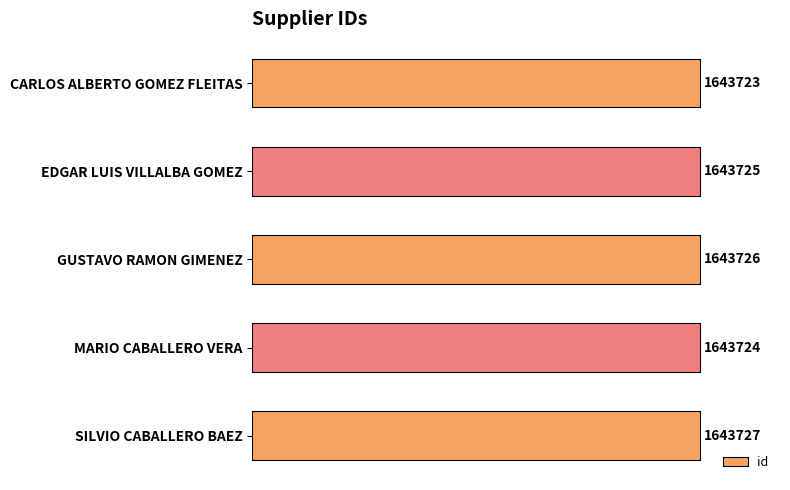

List the labels in order of value, smallest first.

CARLOS ALBERTO GOMEZ FLEITAS, MARIO CABALLERO VERA, EDGAR LUIS VILLALBA GOMEZ, GUSTAVO RAMON GIMENEZ, SILVIO CABALLERO BAEZ